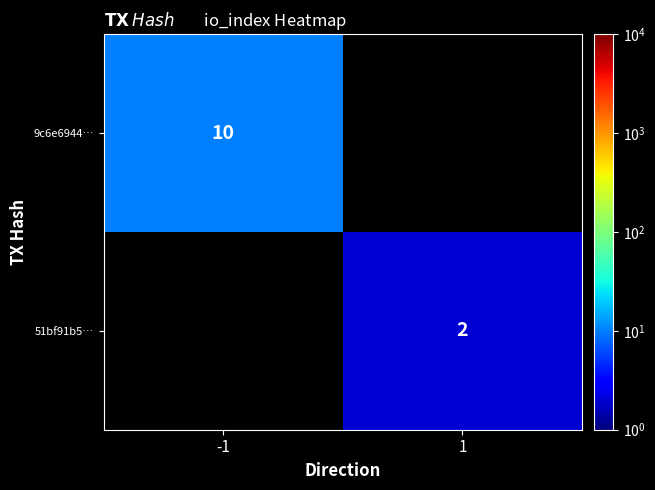

True or false: 51bf91b5… has a value of 2 at 1.

True